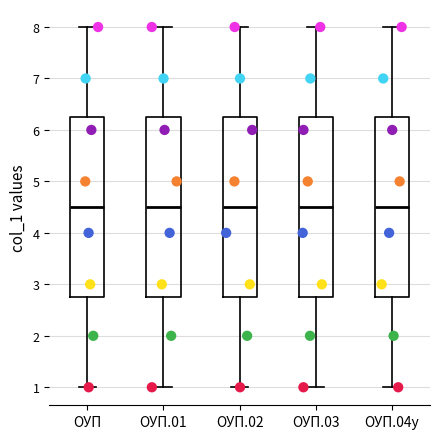

Reading left to right, transcribe this box plot: for each box, give where its median line is, the range the box spans, and where its two whiskers end, as read against the y-axis. The values are not printed on the chart, so give them approximately, as read against the axis.

ОУП: median 4.5, box 2.8 to 6.3, whiskers 1.0 to 8.0
ОУП.01: median 4.5, box 2.8 to 6.3, whiskers 1.0 to 8.0
ОУП.02: median 4.5, box 2.8 to 6.3, whiskers 1.0 to 8.0
ОУП.03: median 4.5, box 2.8 to 6.3, whiskers 1.0 to 8.0
ОУП.04у: median 4.5, box 2.8 to 6.3, whiskers 1.0 to 8.0